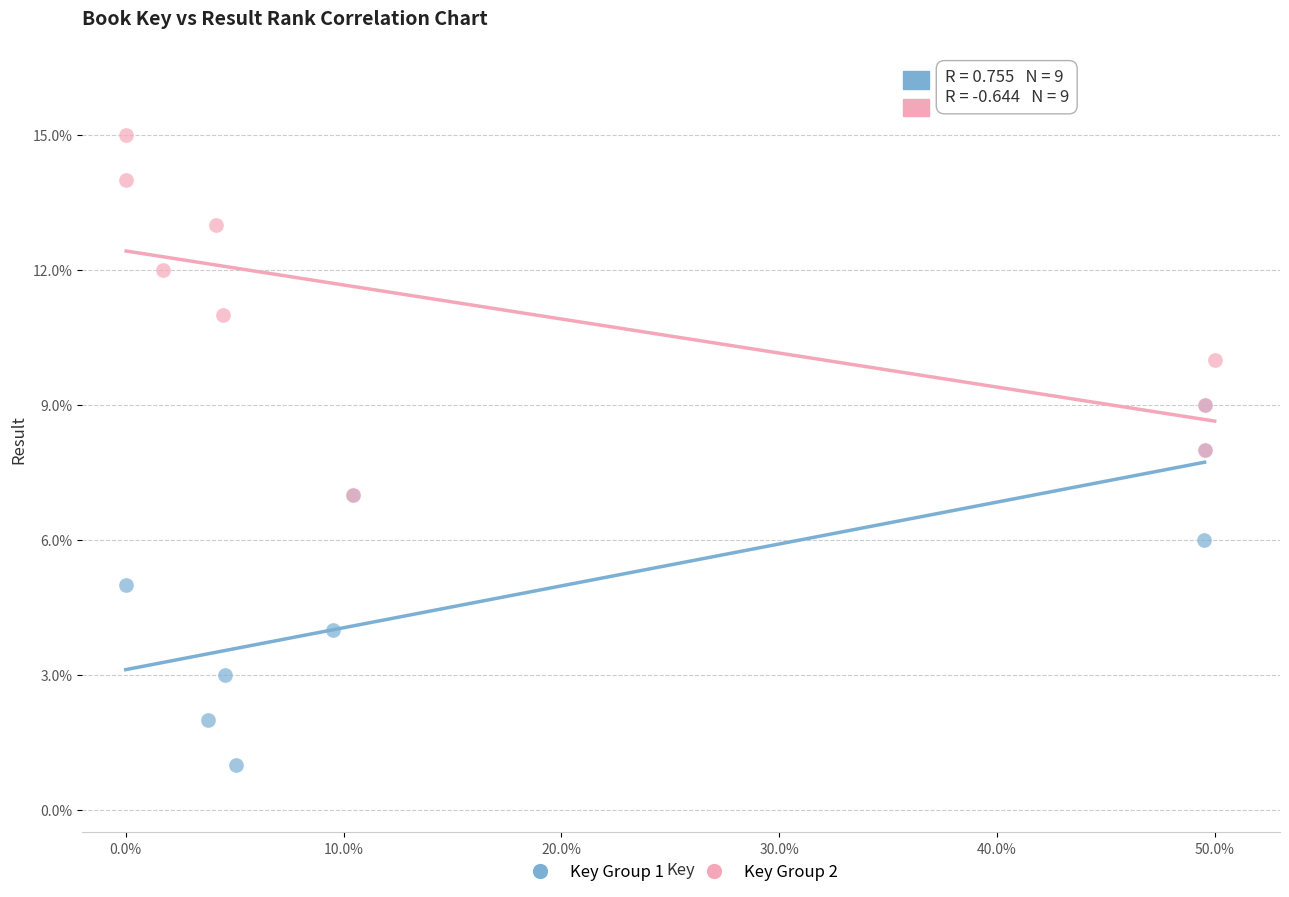

Which series reaches the maximum Y coordinate?

Key Group 2